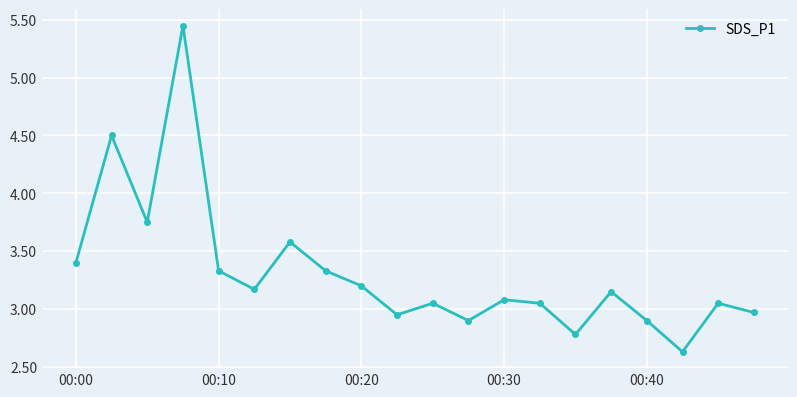

What is the value of the 17th point from the left?

2.9